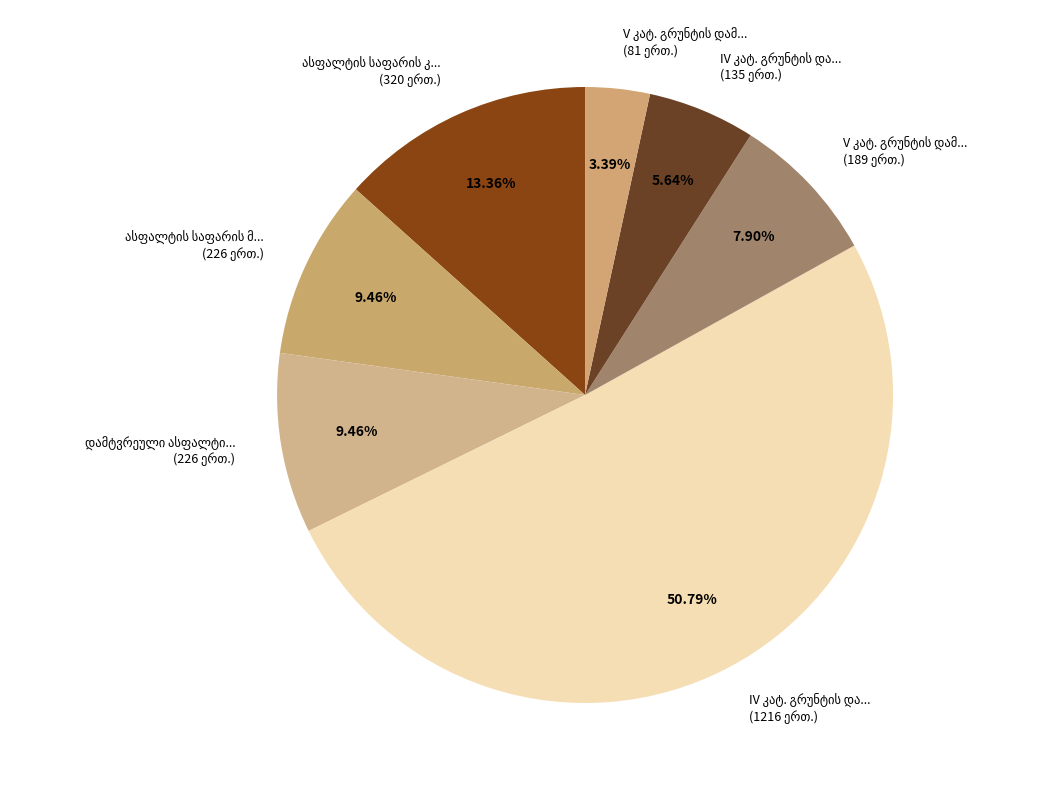

Does any single category account for the majority?

Yes